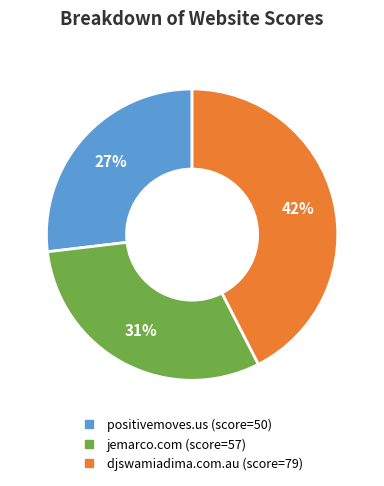

What percentage is the djswamiadima.com.au slice, to the nearest percent?

42%